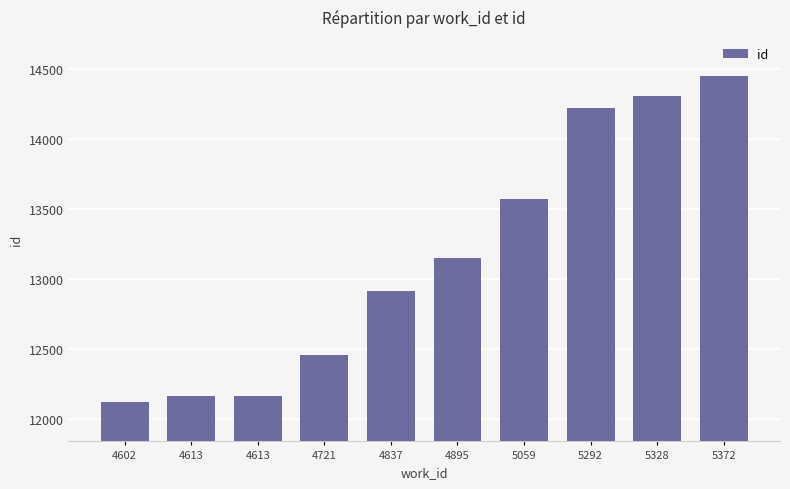

Which label corresponds to the largest value in the chart?

5372